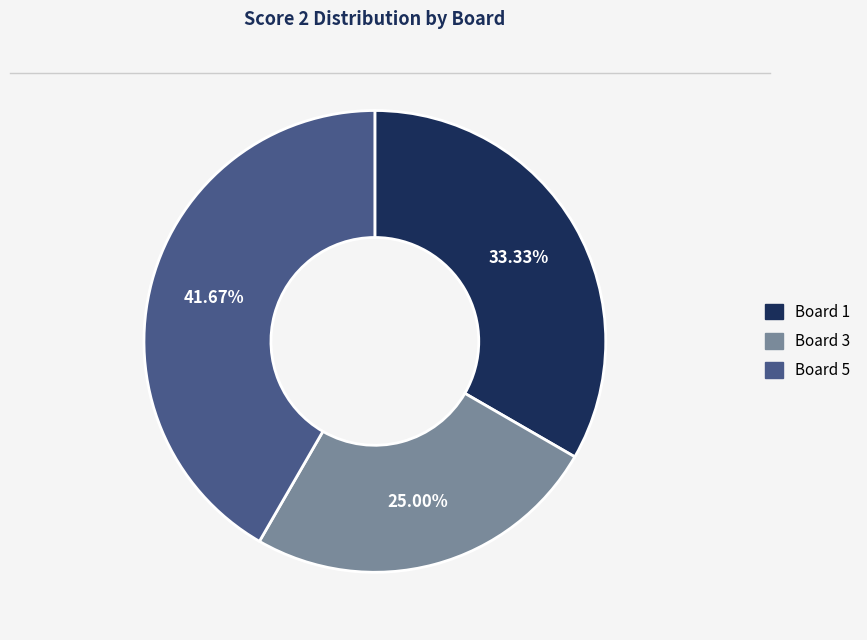

Rank the categories by value from highest to lowest.

Board 5, Board 1, Board 3